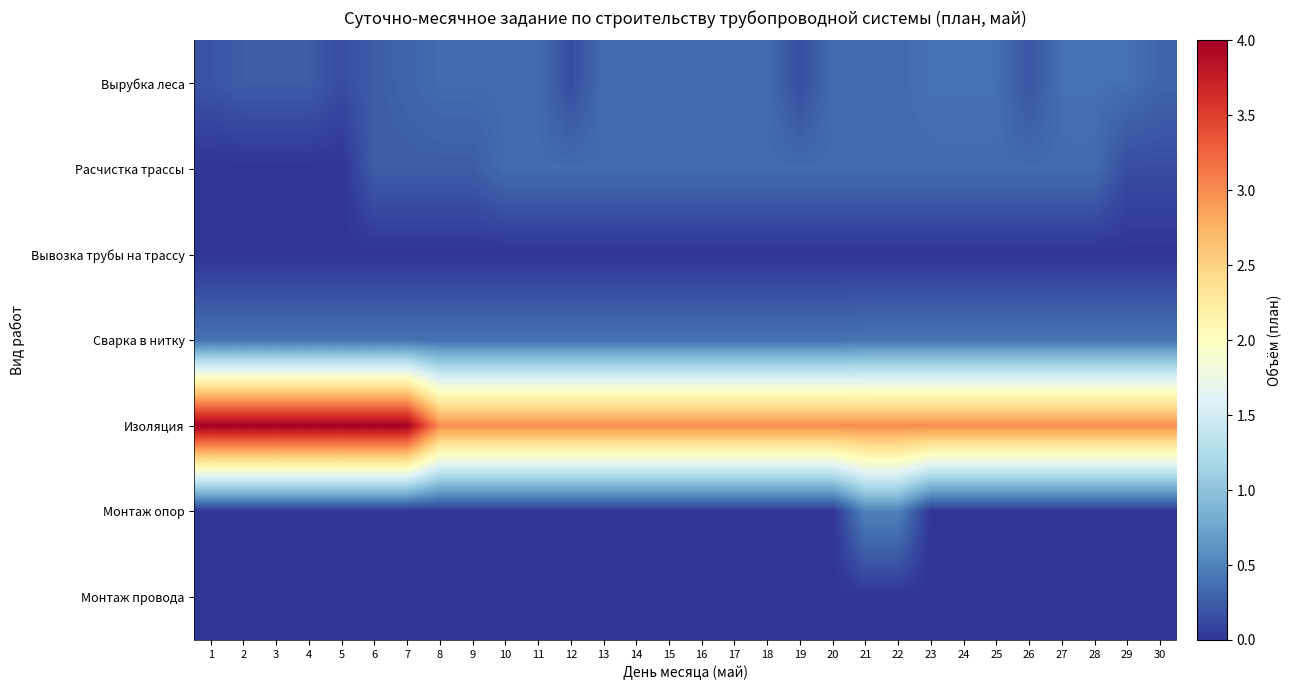

Reading left to right, list all the values displayed in this chart.

Вырубка леса: 1=0.2	2=0.2	3=0.2	4=0.2	5=0.1	6=0.2	7=0.3	8=0.3	9=0.3	10=0.3	11=0.3	12=0.1	13=0.3	14=0.3	15=0.3	16=0.3	17=0.3	18=0.3	19=0.1	20=0.3	21=0.3	22=0.3	23=0.4	24=0.4	25=0.4	26=0.2	27=0.4	28=0.4	29=0.4	30=0.3
Расчистка трассы: 1=0.0	2=0.0	3=0.0	4=0.0	5=0.0	6=0.2	7=0.2	8=0.2	9=0.2	10=0.3	11=0.3	12=0.3	13=0.3	14=0.3	15=0.3	16=0.3	17=0.3	18=0.3	19=0.3	20=0.3	21=0.3	22=0.3	23=0.3	24=0.3	25=0.3	26=0.3	27=0.3	28=0.3	29=0.1	30=0.1
Вывозка трубы на трассу: 1=0.0	2=0.0	3=0.0	4=0.0	5=0.0	6=0.0	7=0.0	8=0.0	9=0.0	10=0.0	11=0.0	12=0.0	13=0.0	14=0.0	15=0.0	16=0.0	17=0.0	18=0.0	19=0.0	20=0.0	21=0.0	22=0.0	23=0.0	24=0.0	25=0.0	26=0.0	27=0.0	28=0.0	29=0.0	30=0.0
Сварка в нитку: 1=0.4	2=0.4	3=0.4	4=0.4	5=0.4	6=0.4	7=0.4	8=0.4	9=0.4	10=0.4	11=0.4	12=0.4	13=0.4	14=0.4	15=0.4	16=0.4	17=0.4	18=0.4	19=0.4	20=0.4	21=0.4	22=0.4	23=0.4	24=0.4	25=0.4	26=0.4	27=0.4	28=0.4	29=0.4	30=0.4
Изоляция: 1=4.0	2=4.0	3=4.0	4=4.0	5=4.0	6=4.0	7=4.0	8=3.0	9=3.0	10=3.0	11=3.0	12=3.0	13=3.0	14=3.0	15=3.0	16=3.0	17=3.0	18=3.0	19=3.0	20=3.0	21=3.0	22=3.0	23=3.0	24=3.0	25=3.0	26=3.0	27=3.0	28=3.0	29=3.0	30=3.0
Монтаж опор: 1=0.0	2=0.0	3=0.0	4=0.0	5=0.0	6=0.0	7=0.0	8=0.0	9=0.0	10=0.0	11=0.0	12=0.0	13=0.0	14=0.0	15=0.0	16=0.0	17=0.0	18=0.0	19=0.0	20=0.0	21=0.5	22=0.5	23=0.0	24=0.0	25=0.0	26=0.0	27=0.0	28=0.0	29=0.0	30=0.0
Монтаж провода: 1=0.0	2=0.0	3=0.0	4=0.0	5=0.0	6=0.0	7=0.0	8=0.0	9=0.0	10=0.0	11=0.0	12=0.0	13=0.0	14=0.0	15=0.0	16=0.0	17=0.0	18=0.0	19=0.0	20=0.0	21=0.0	22=0.0	23=0.0	24=0.0	25=0.0	26=0.0	27=0.0	28=0.0	29=0.0	30=0.0